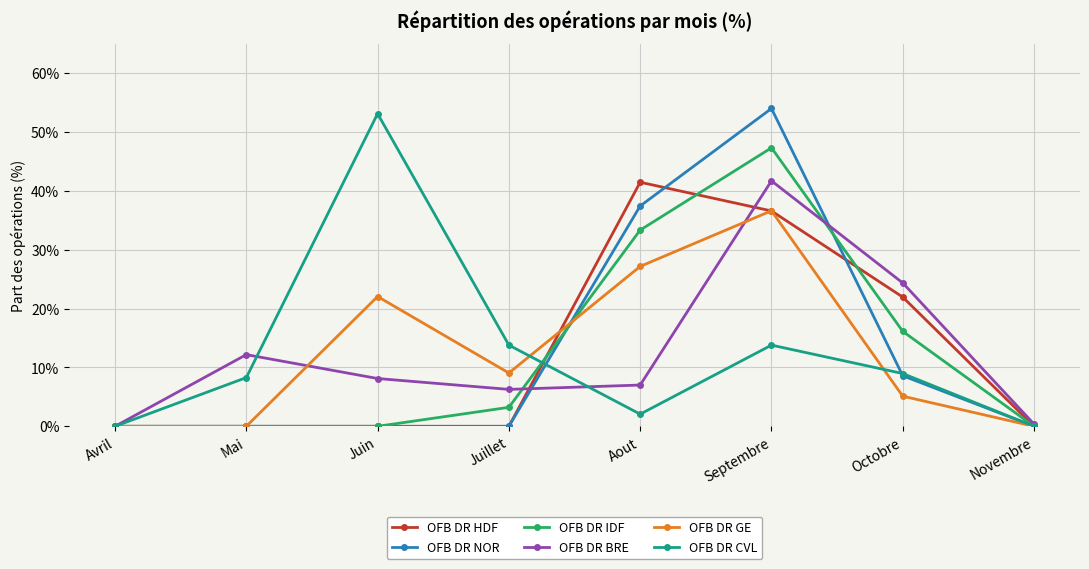

True or false: OFB DR BRE has more than 2 interior local peaks.

False